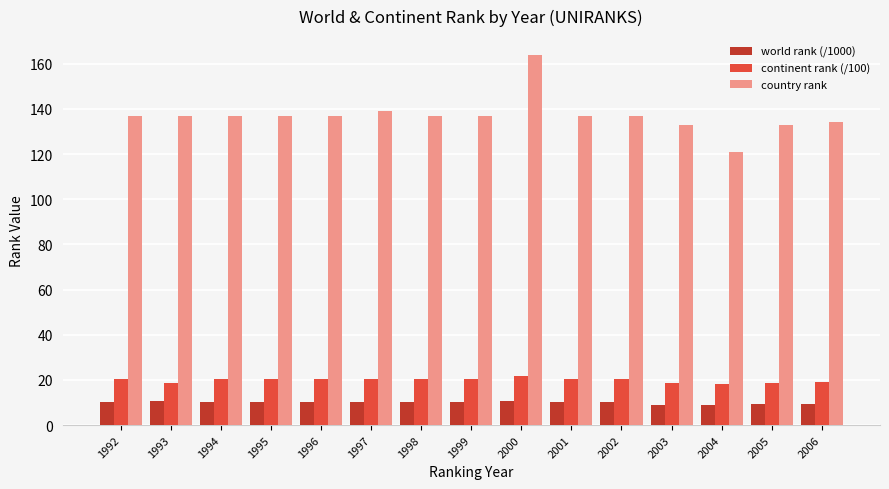

Rank the series by their maximum value, from lowest to highest.

world rank (/1000), continent rank (/100), country rank